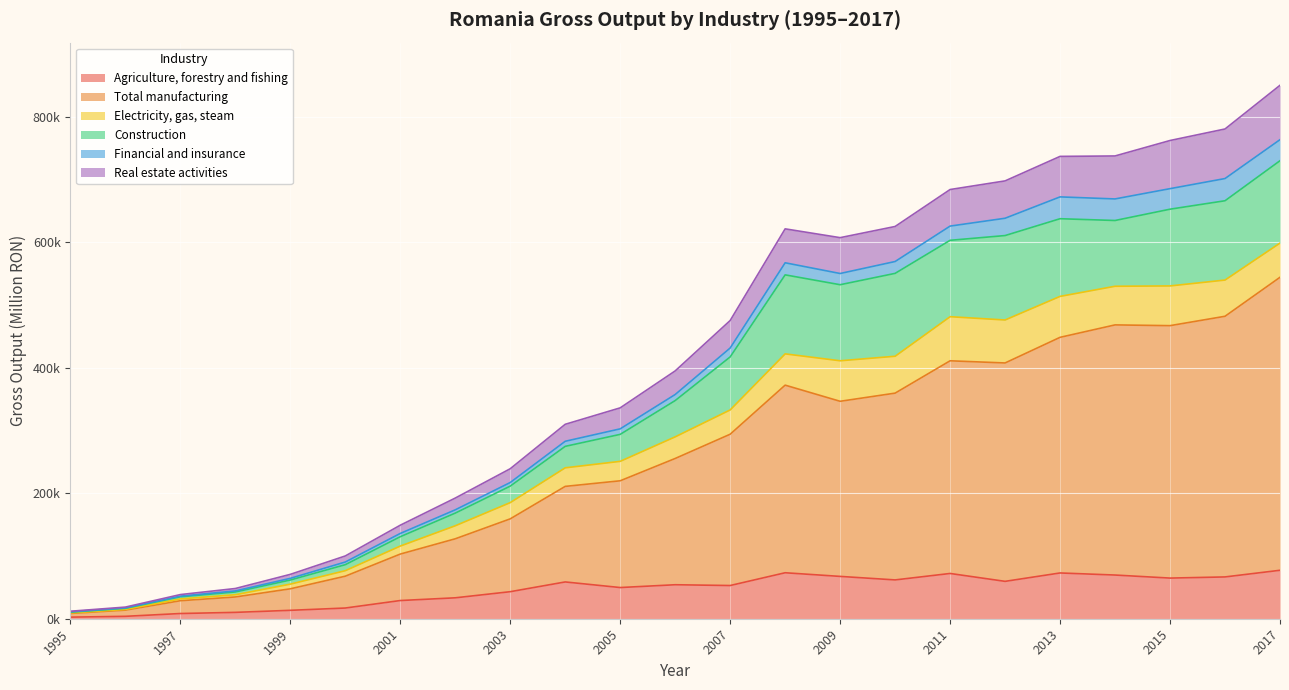

True or false: Real estate activities and Total manufacturing cross at least once.

False